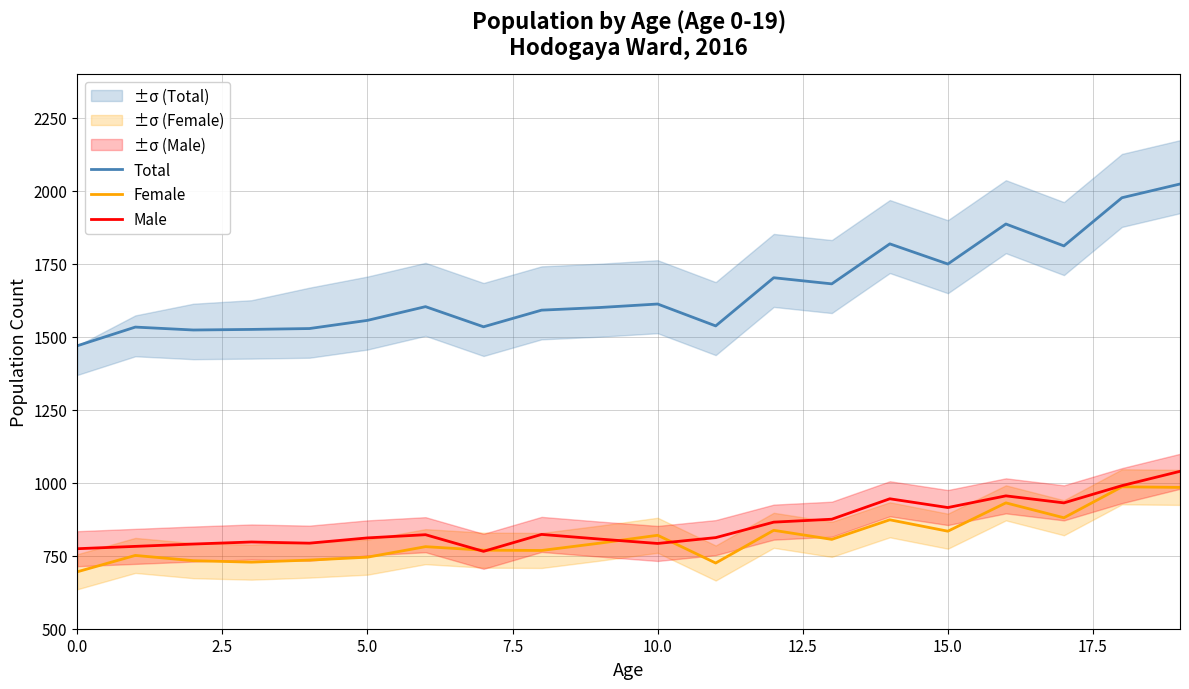

True or false: Total and Male cross at least once.

False